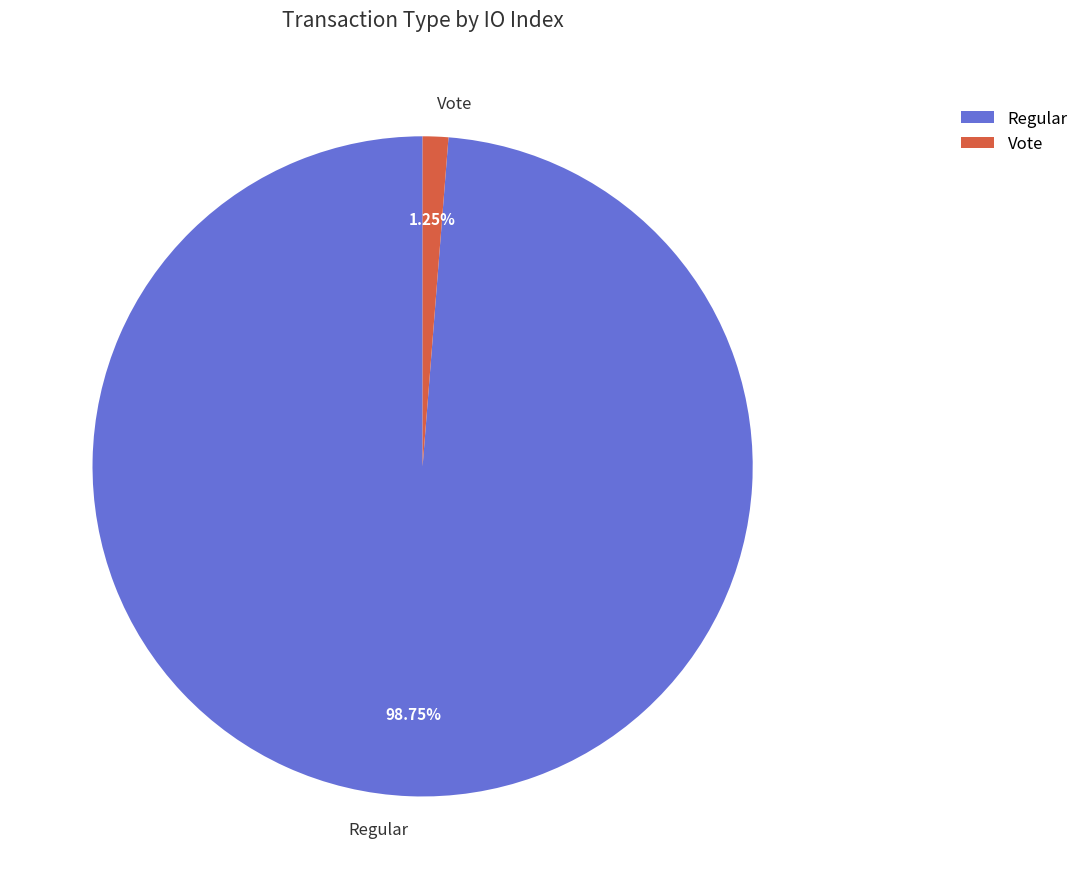

True or false: Vote accounts for 11% of the total.

False